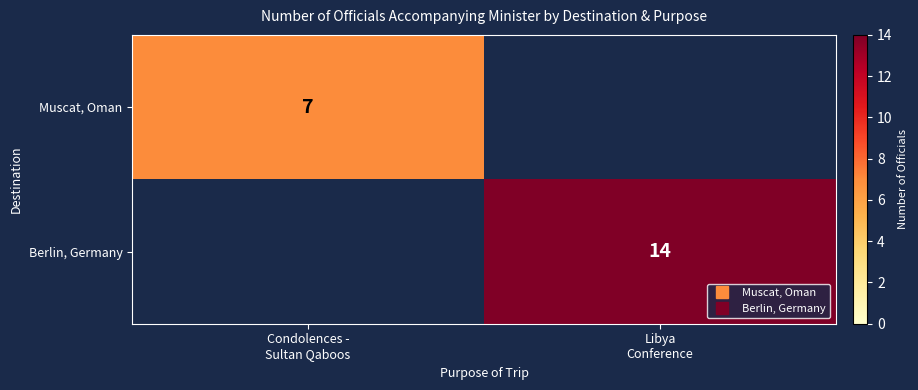

Which has a higher value, Condolences -
Sultan Qaboos or Libya
Conference?

Condolences -
Sultan Qaboos